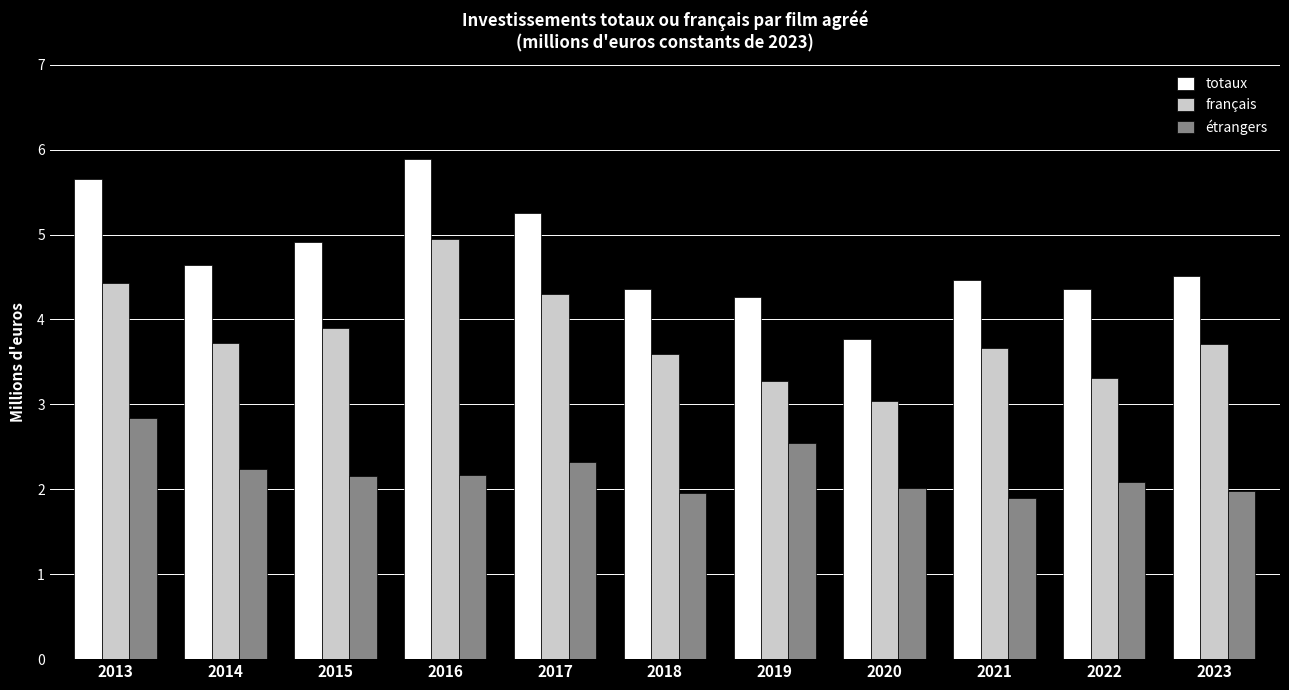

Reading left to right, what are all the values shown in this chart?

totaux: 2013=5.7	2014=4.6	2015=4.9	2016=5.9	2017=5.3	2018=4.4	2019=4.3	2020=3.8	2021=4.5	2022=4.4	2023=4.5
français: 2013=4.4	2014=3.7	2015=3.9	2016=4.9	2017=4.3	2018=3.6	2019=3.3	2020=3.0	2021=3.7	2022=3.3	2023=3.7
étrangers: 2013=2.8	2014=2.2	2015=2.2	2016=2.2	2017=2.3	2018=2.0	2019=2.5	2020=2.0	2021=1.9	2022=2.1	2023=2.0